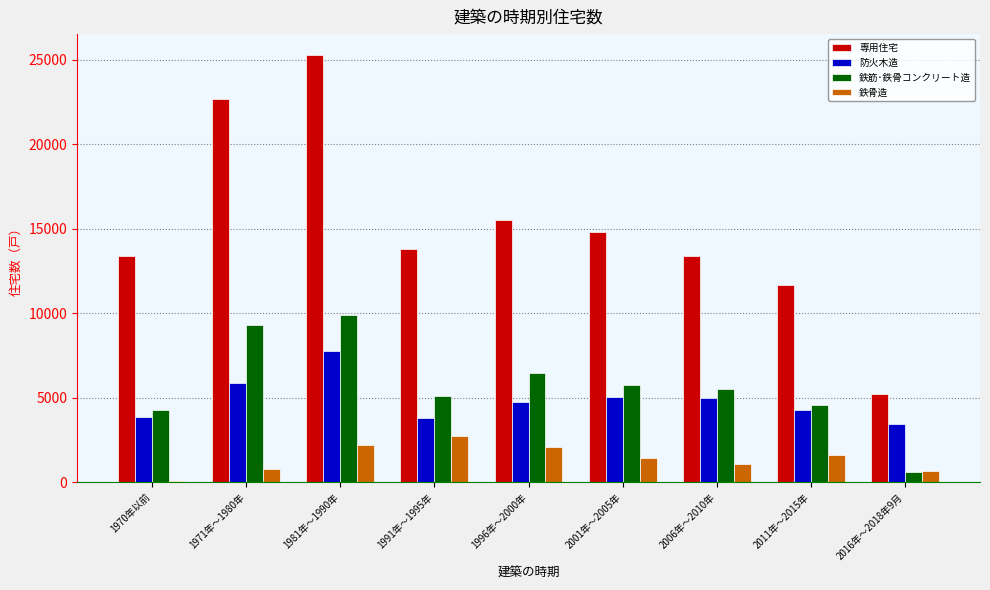

How many data points in 鉄骨造 are less than 1430?

4